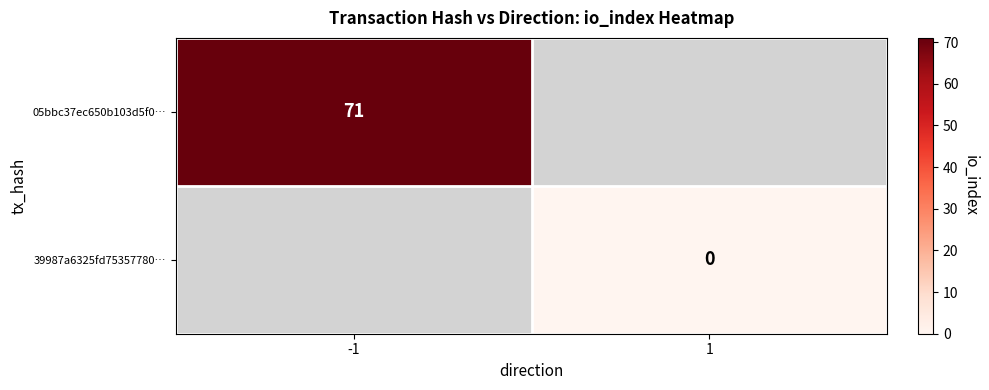

Is the value of 39987a6325fd75357780… at 1 greater than the value of 05bbc37ec650b103d5f0… at -1?

No